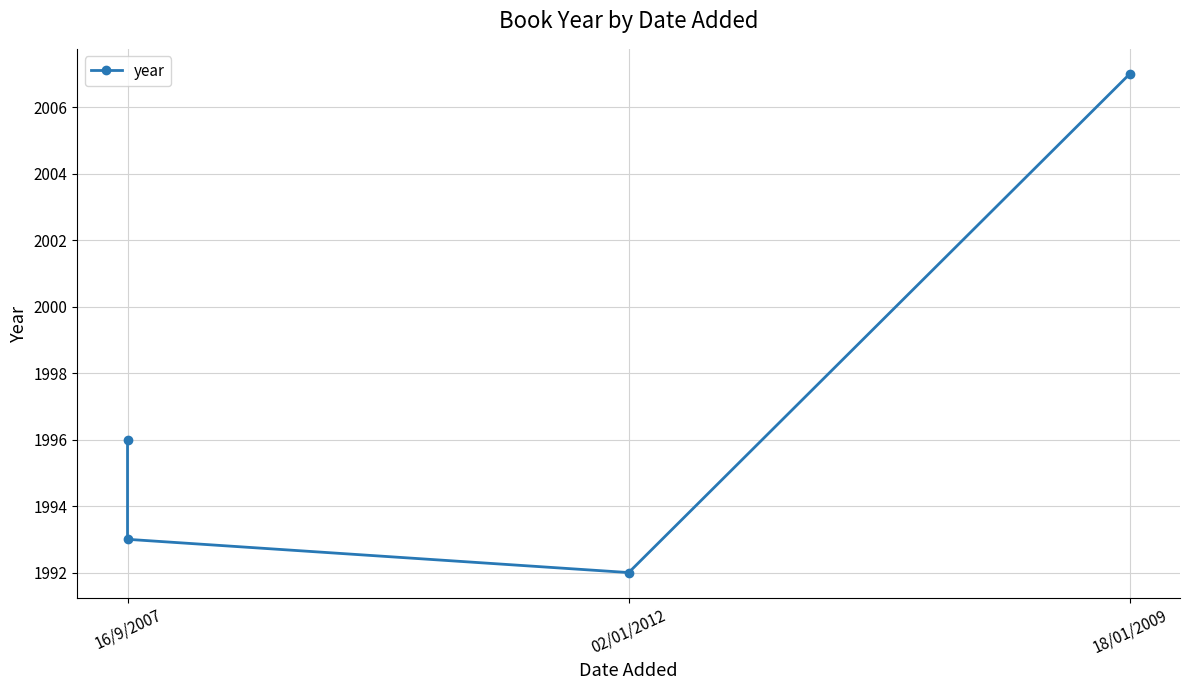

Reading left to right, list all the values displayed in this chart.

1996	1993	1992	2007